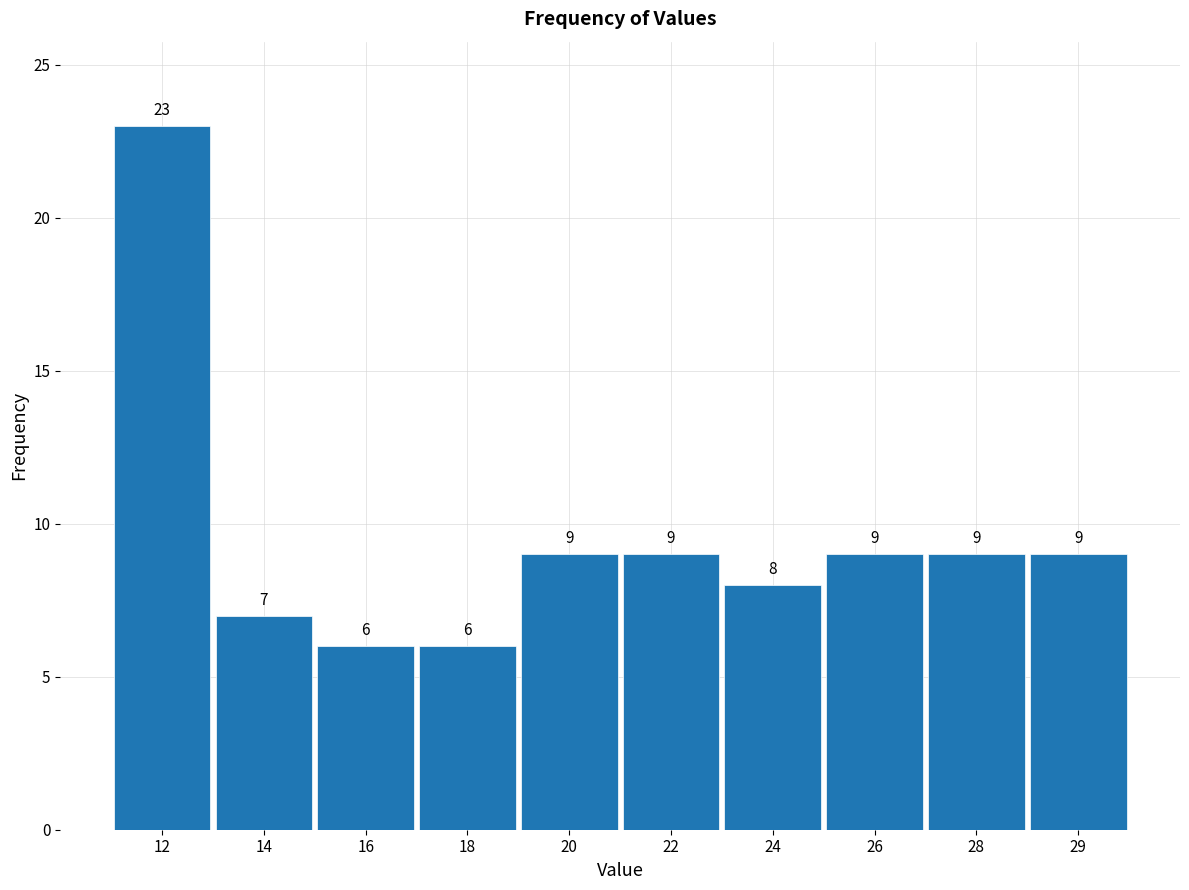

Reading left to right, what are all the values shown in this chart?

12=23	14=7	16=6	18=6	20=9	22=9	24=8	26=9	28=9	29=9